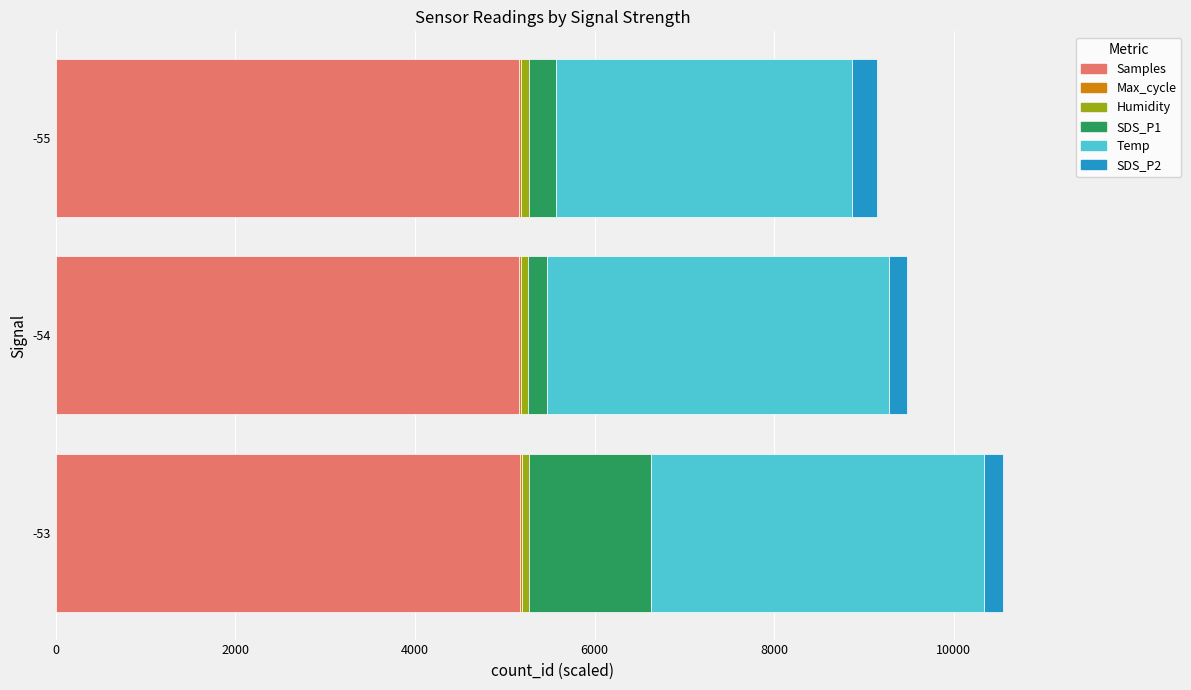

How many distinct data groups are displayed?

6